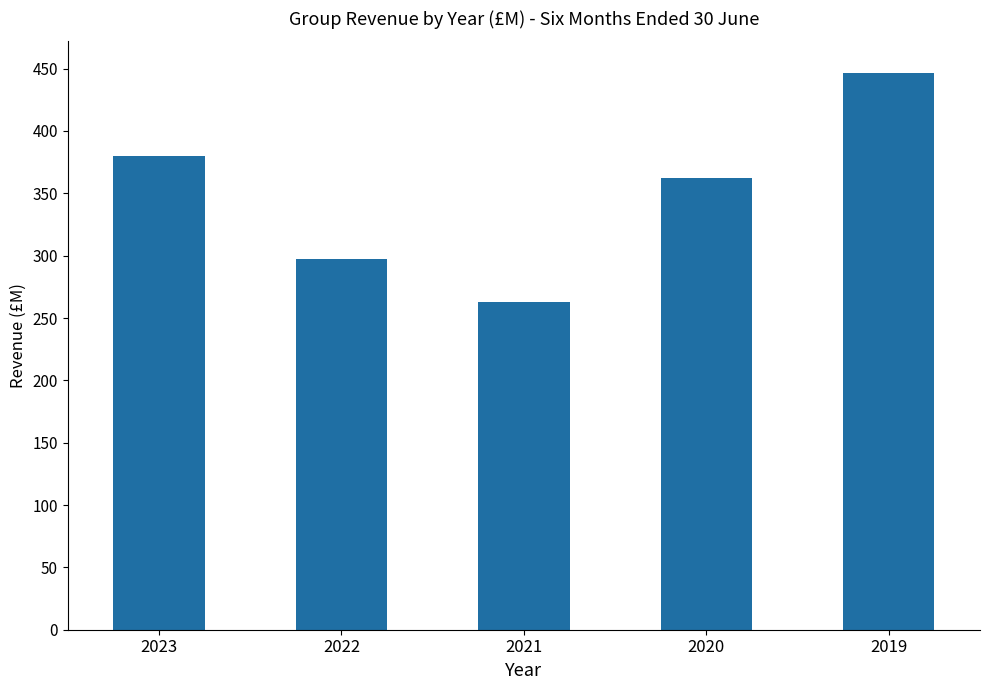

What value does the data have at 2020?

362.2